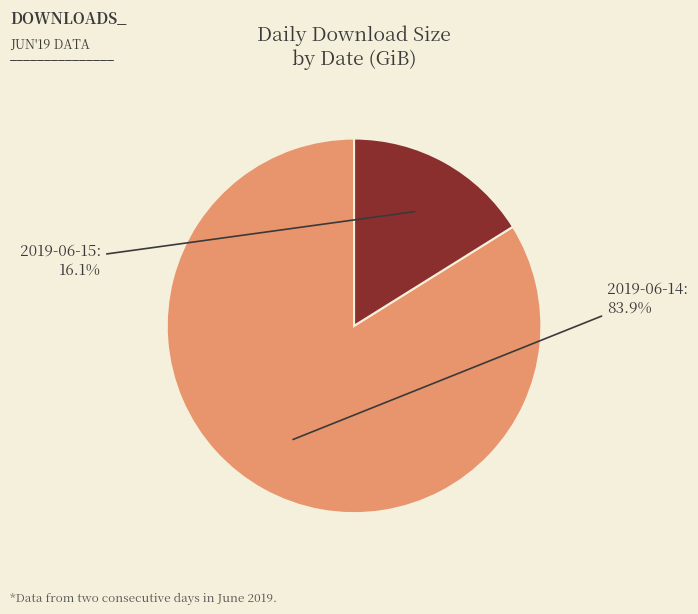

How many segments does this pie chart have?

2